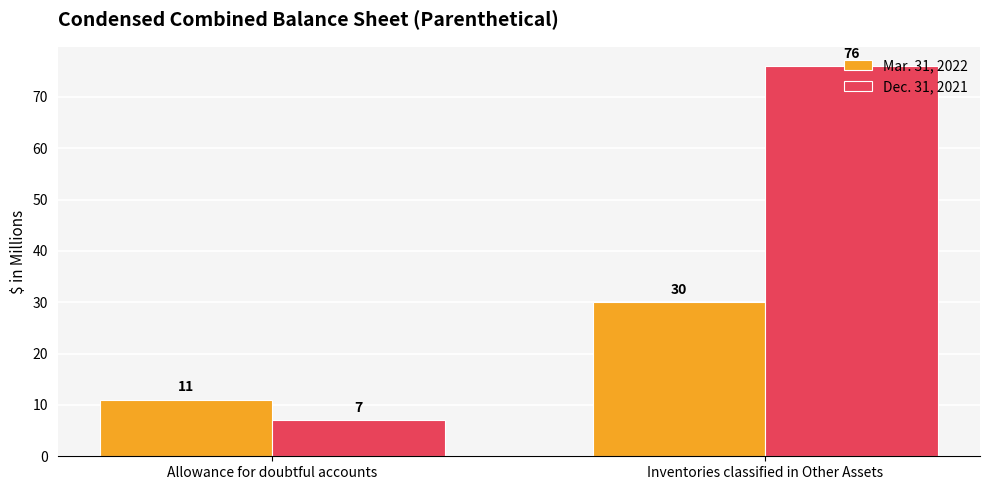

True or false: Mar. 31, 2022 has a value of 30 at Inventories classified in Other Assets.

True